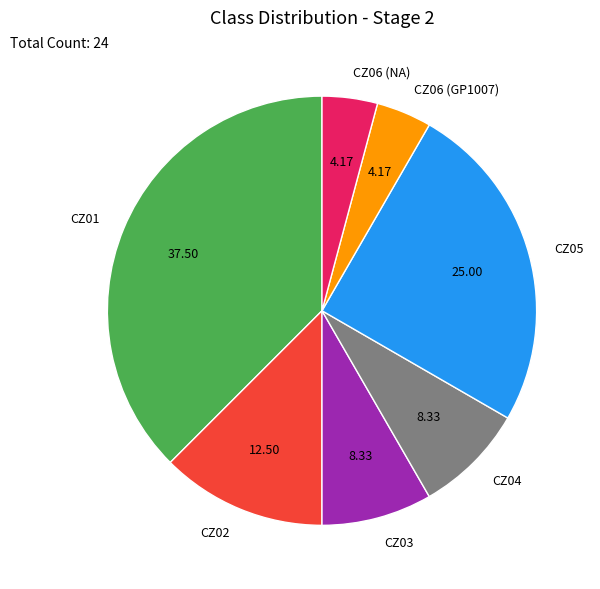

Is it true that CZ04 is 8% of the pie?

True